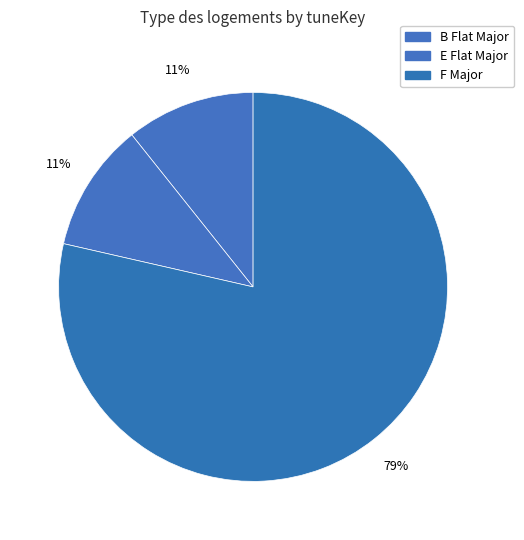

Which category has the smallest portion of the pie?

B Flat Major